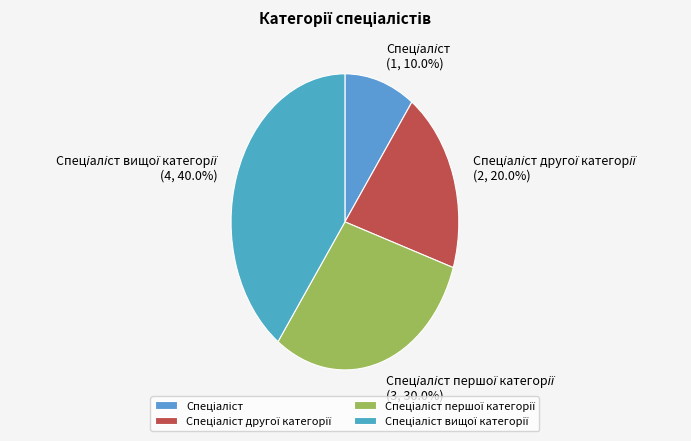

Is there any slice that represents more than half of the pie?

No